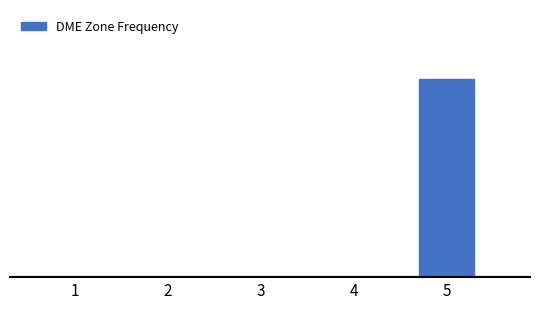

Are the bars horizontal?

No